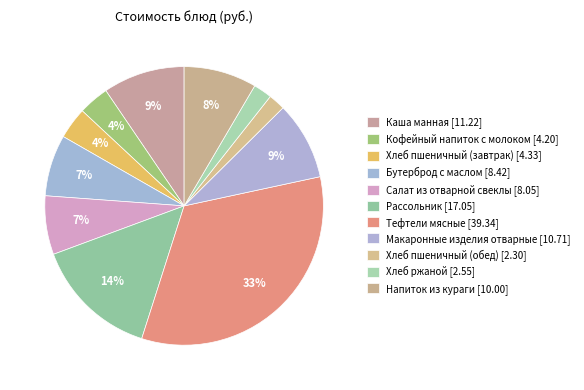

What is the change in value from Кофейный напиток с молоком to Хлеб пшеничный (завтрак)?

+0.1